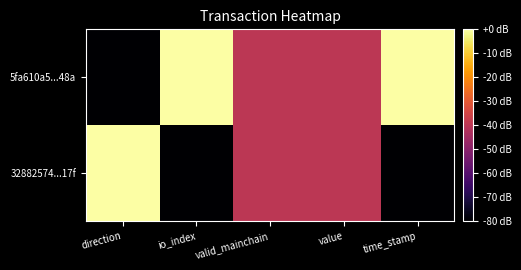

Reading left to right, transcribe all the data shown in this chart.

5fa610a5...48a: direction=0.0	io_index=1.0	valid_mainchain=0.5	value=0.5	time_stamp=1.0
32882574...17f: direction=1.0	io_index=0.0	valid_mainchain=0.5	value=0.5	time_stamp=0.0